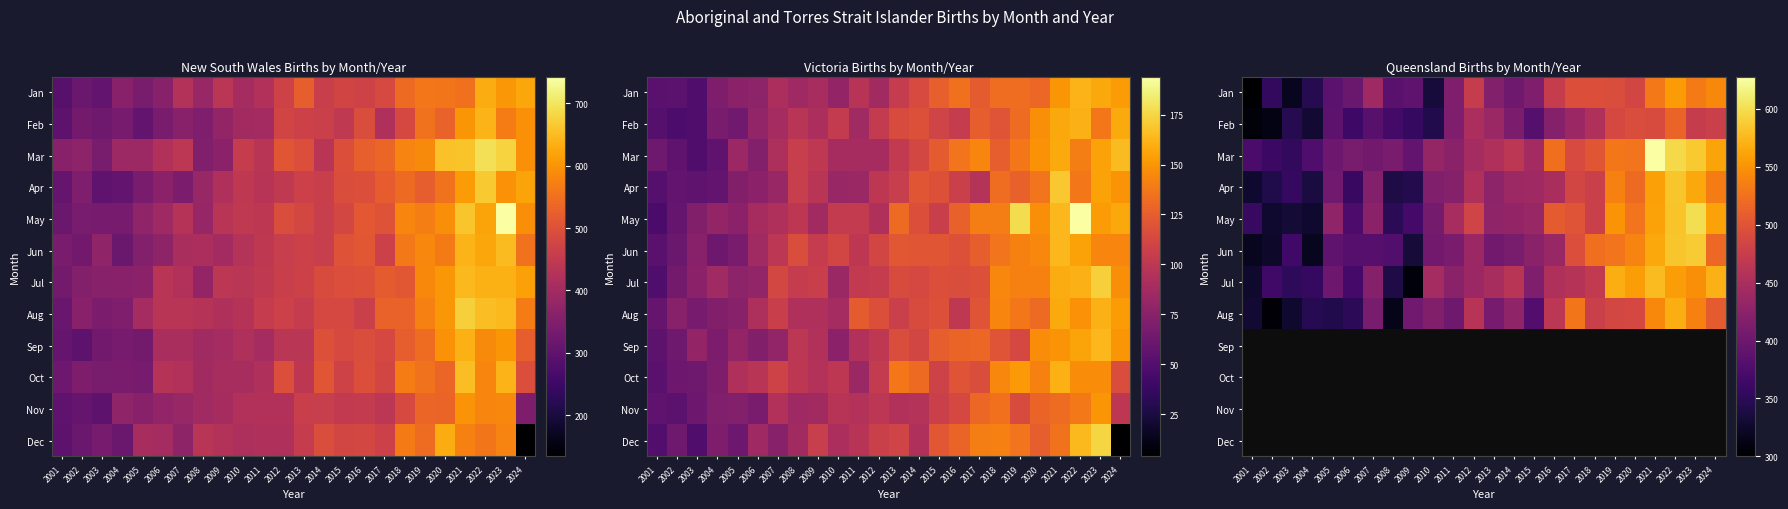

Which category has the highest value across all series?

2021